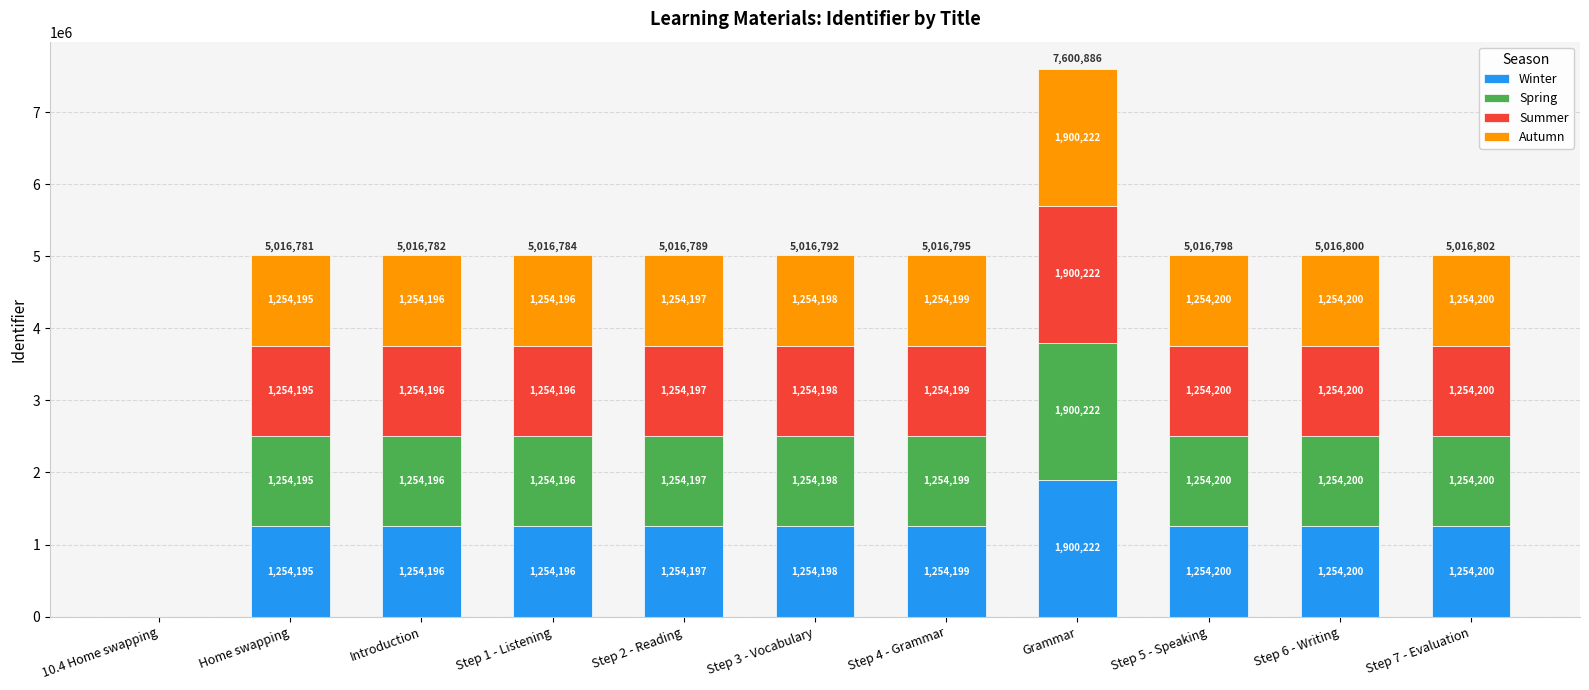

Count the number of data series in this chart.

4